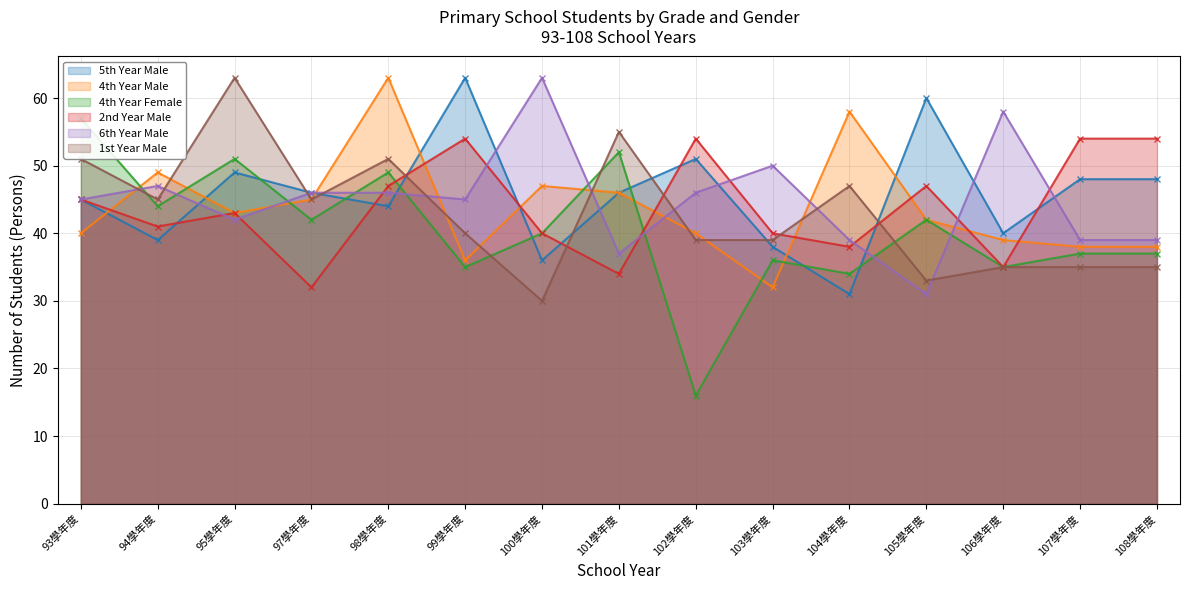

Where does the 4th Year Female series first go above 40?

93學年度